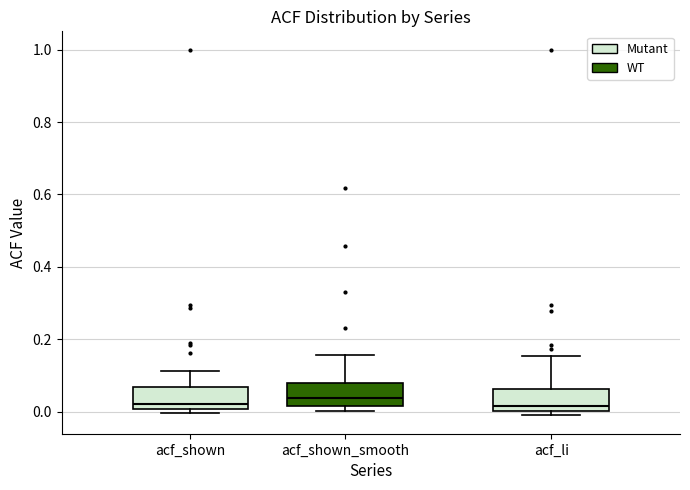

Reading left to right, read every box against the y-axis: the position of its median line, the range the box covers, and the ends of its whiskers. The values are not printed on the chart, so give them approximately, as read against the axis.

acf_shown: median 0.02, box 0.00 to 0.06, whiskers 0.00 (just below the box's lower edge) to 0.12
acf_shown_smooth: median 0.04, box 0.02 to 0.08, whiskers 0.00 to 0.16
acf_li: median 0.02, box 0.00 to 0.06, whiskers 0.00 (just below the box's lower edge) to 0.16